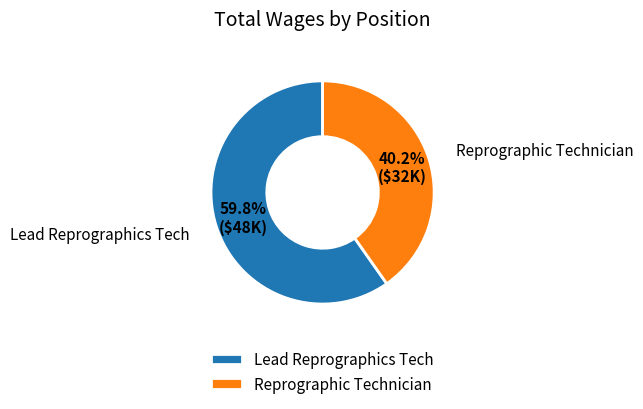

What is the smallest slice in the pie chart?

Reprographic Technician